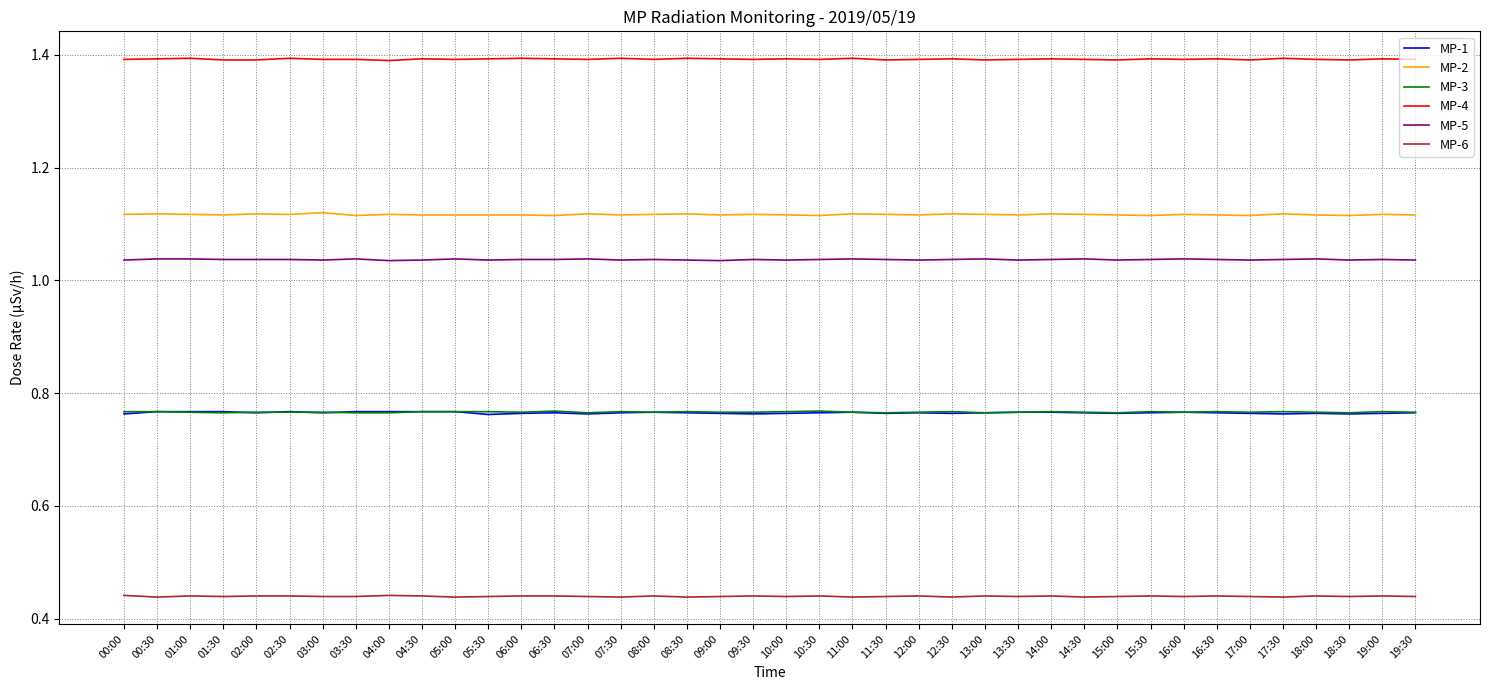

The MP-4 series shows 1.4 at 19:30. True or false?

True